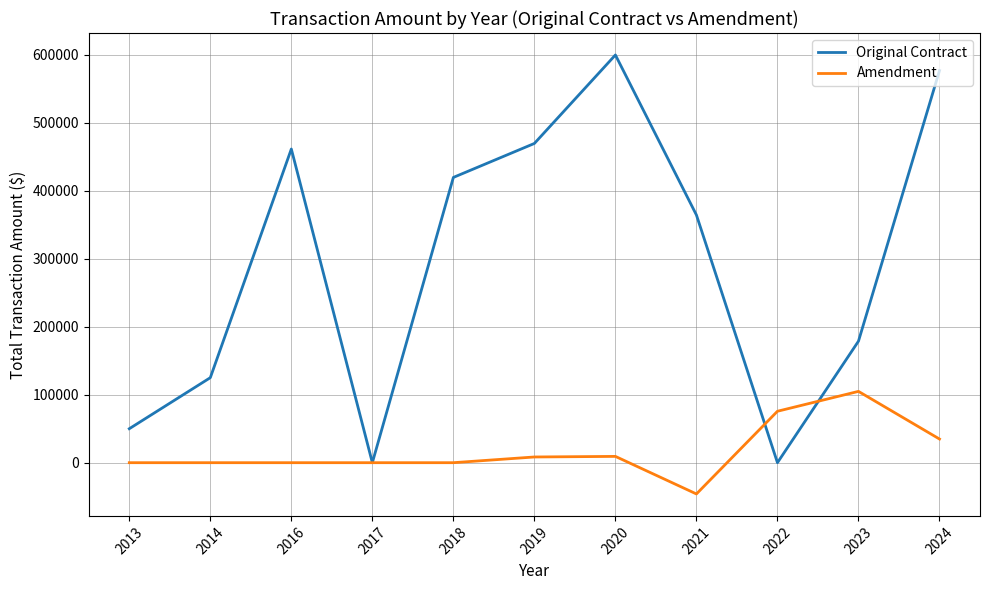

List the series in order of their peak value, highest first.

Original Contract, Amendment